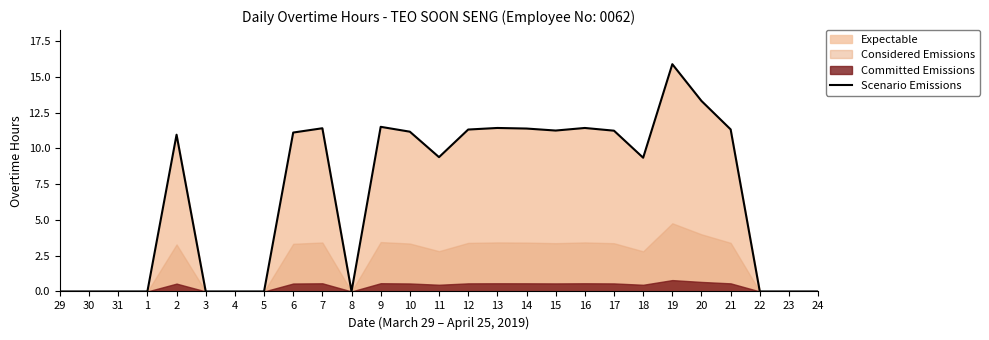

True or false: the data shows 16.2 at 14.

False